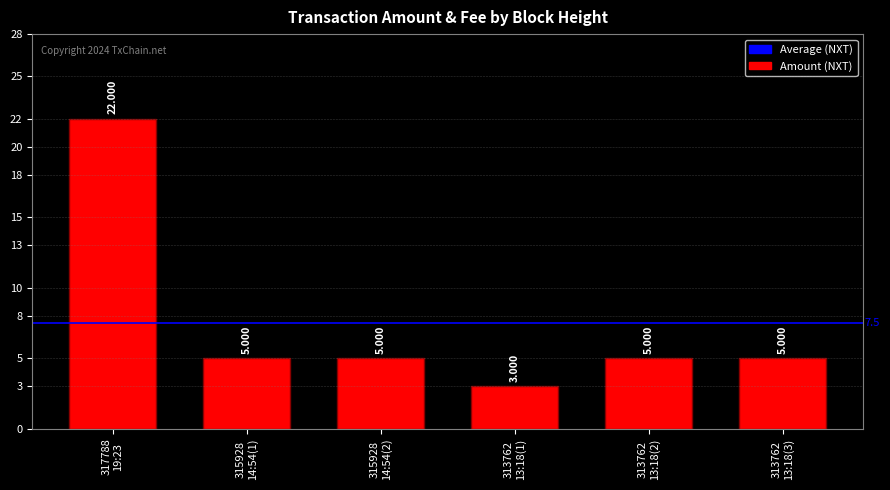

What is the value of the 6th bar from the left?

5